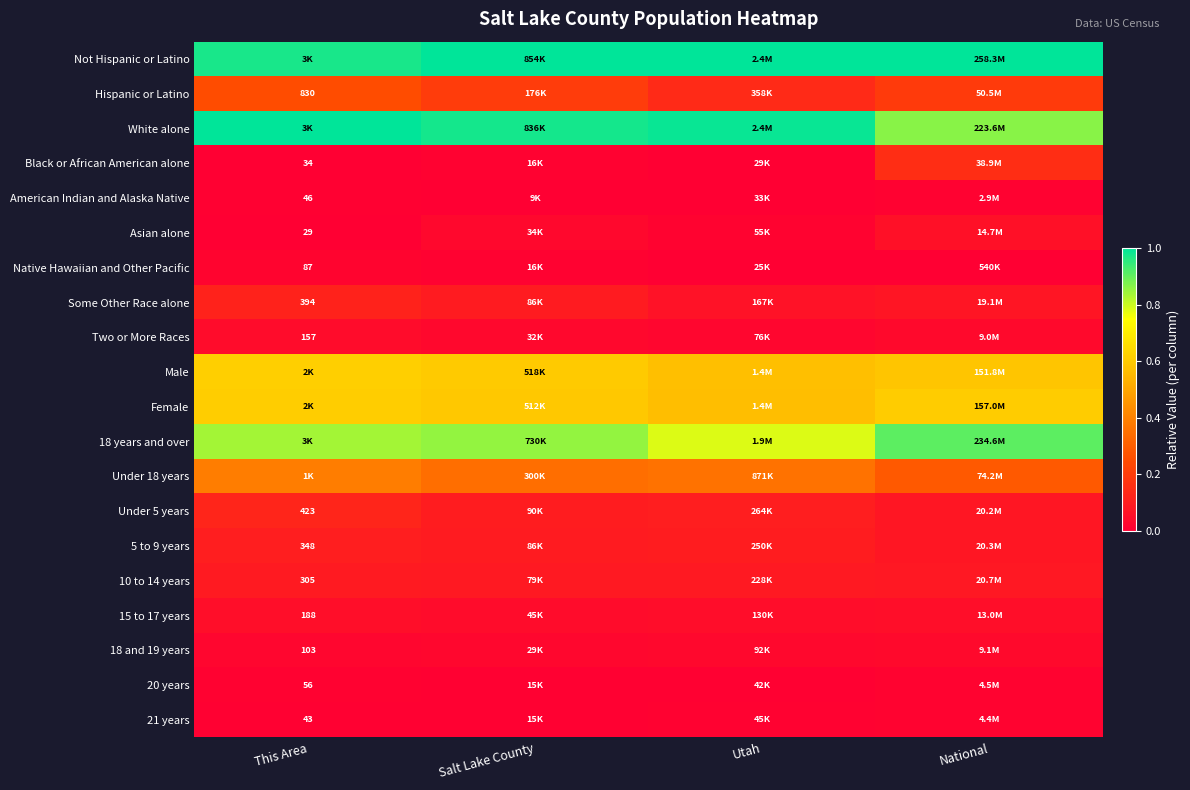

The Female series shows 0.6 at National. True or false?

True